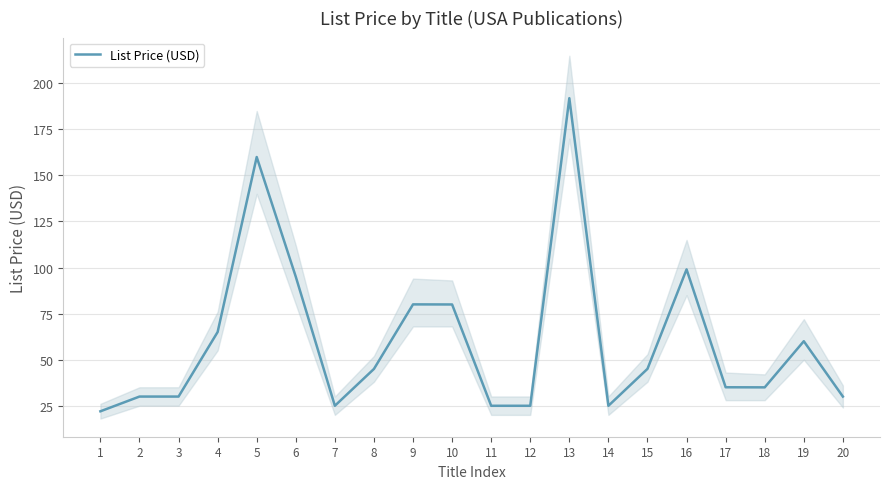

At which label does the data first exceed 44?

4